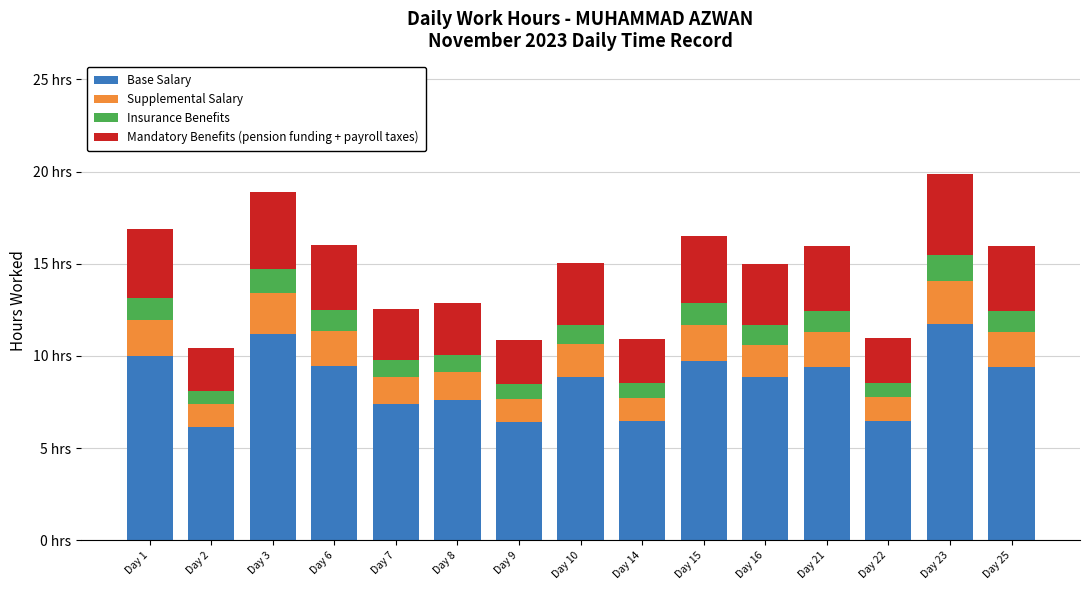

Are the bars grouped side by side (vs. stacked)?

No